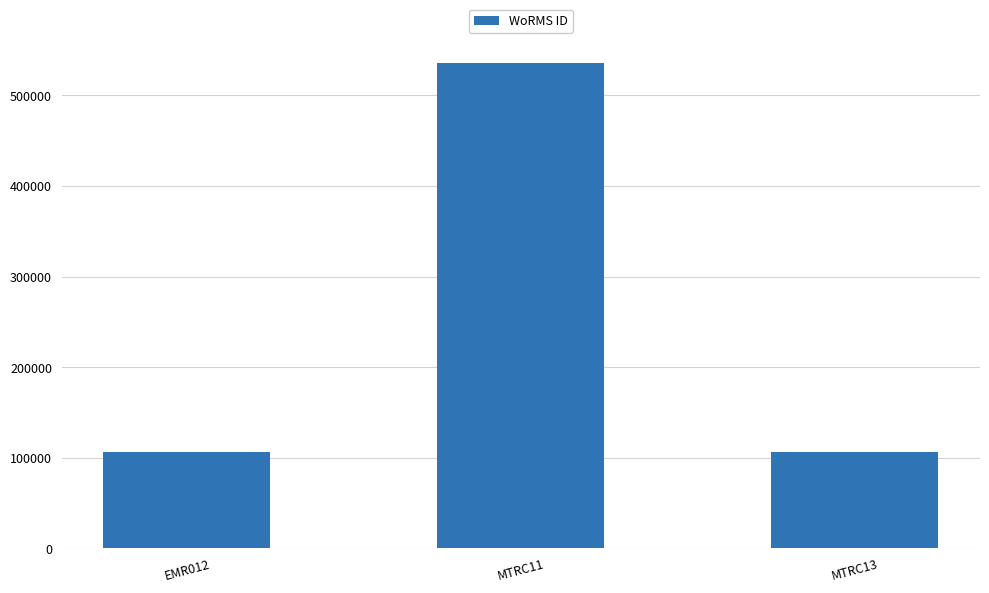

How many bars are there in total?

3